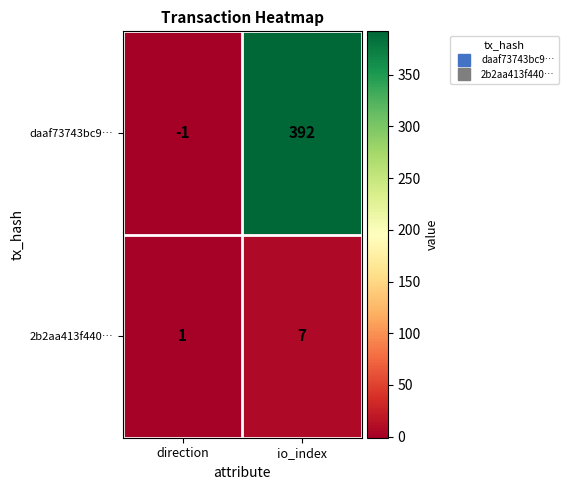

What is the spread (max minus min) of values at io_index?

385